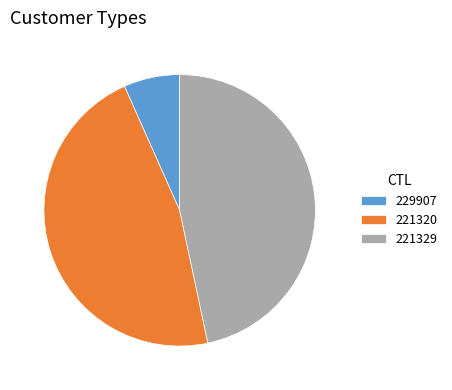

Does 221329 represent more than half of the total?

No